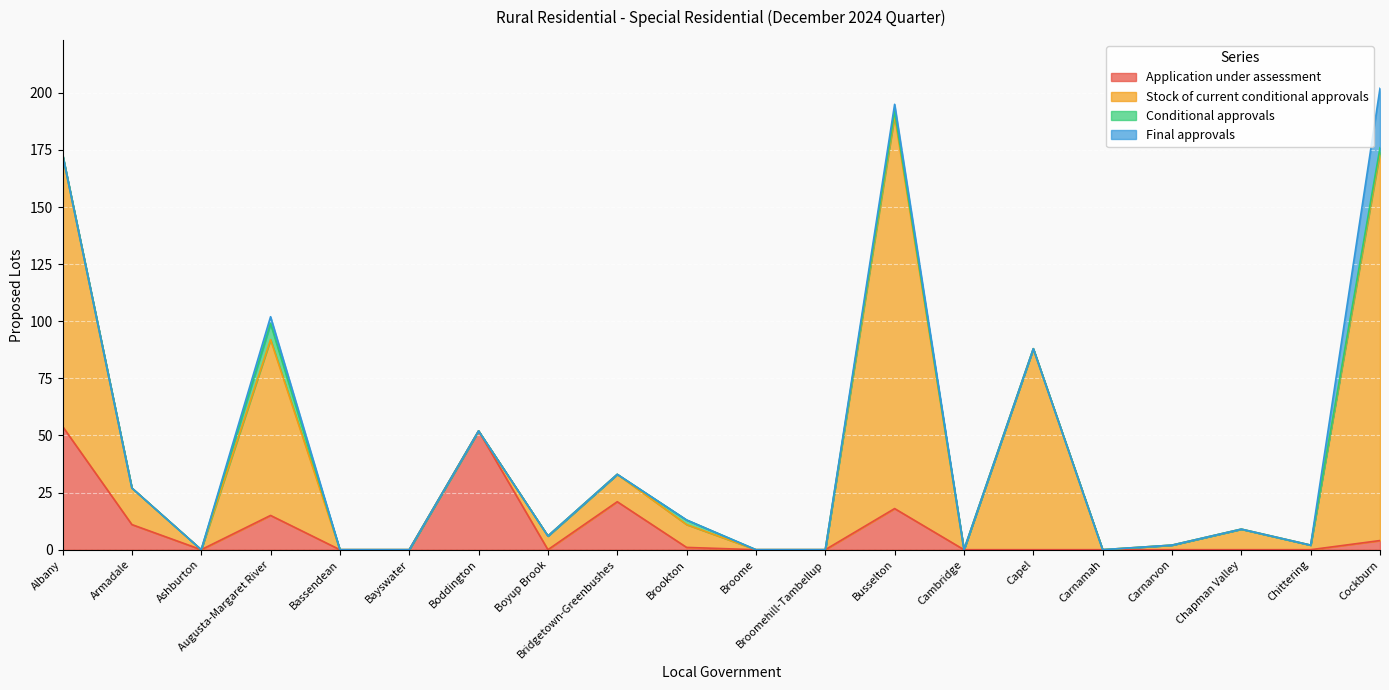

Which series has the largest range (max minus min)?

Stock of current conditional approvals